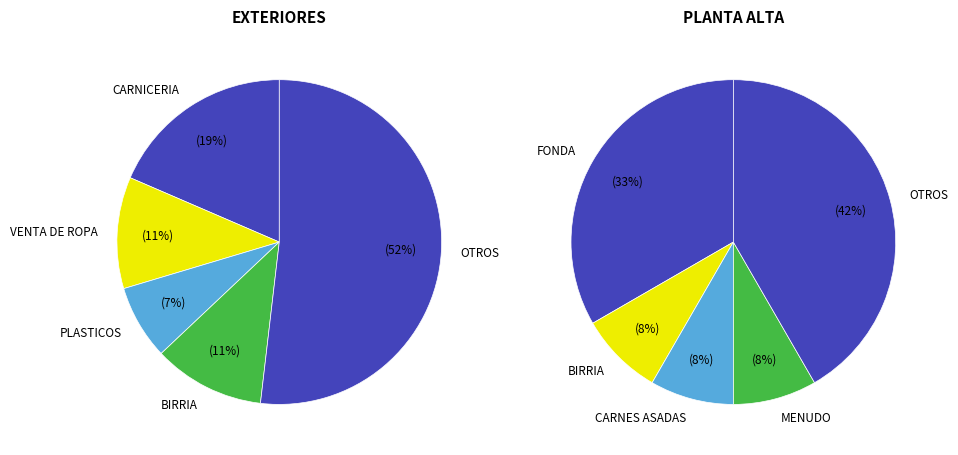

The 1 slice represents 50% of the pie. True or false?

True